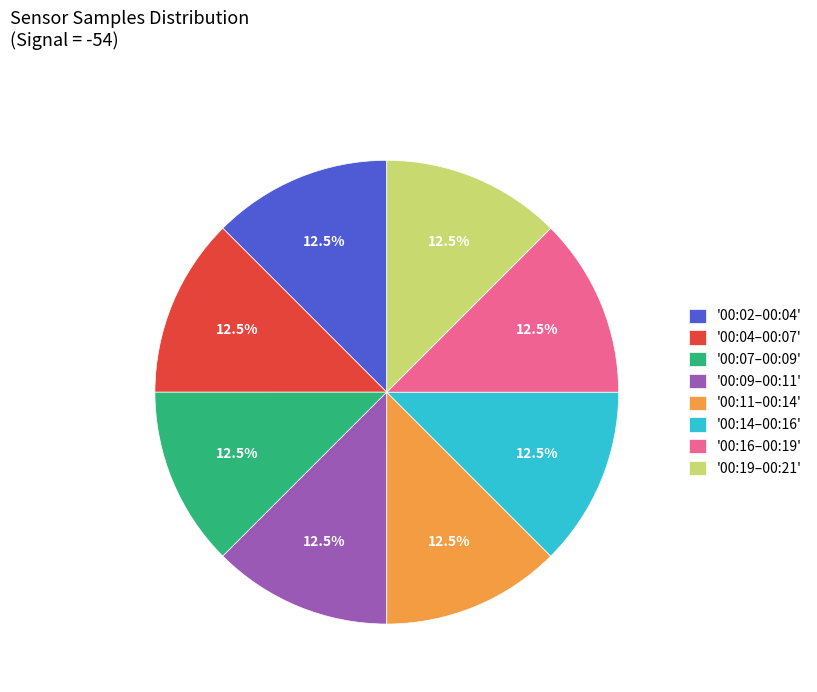

Approximately how many times larger is the value at '00:16–00:19' compared to '00:19–00:21'?

1.0